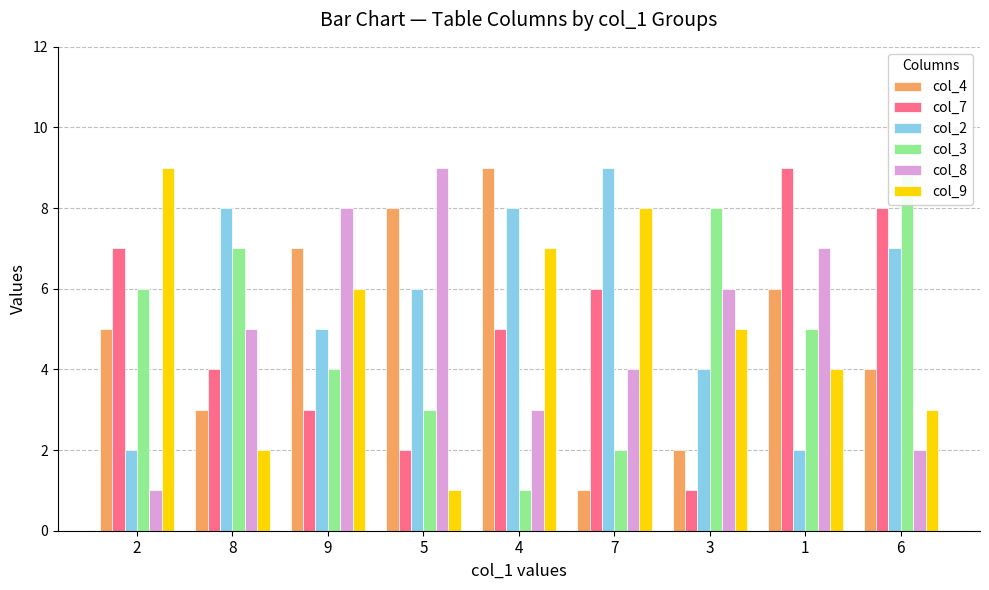

What is the maximum value for col_8?

9